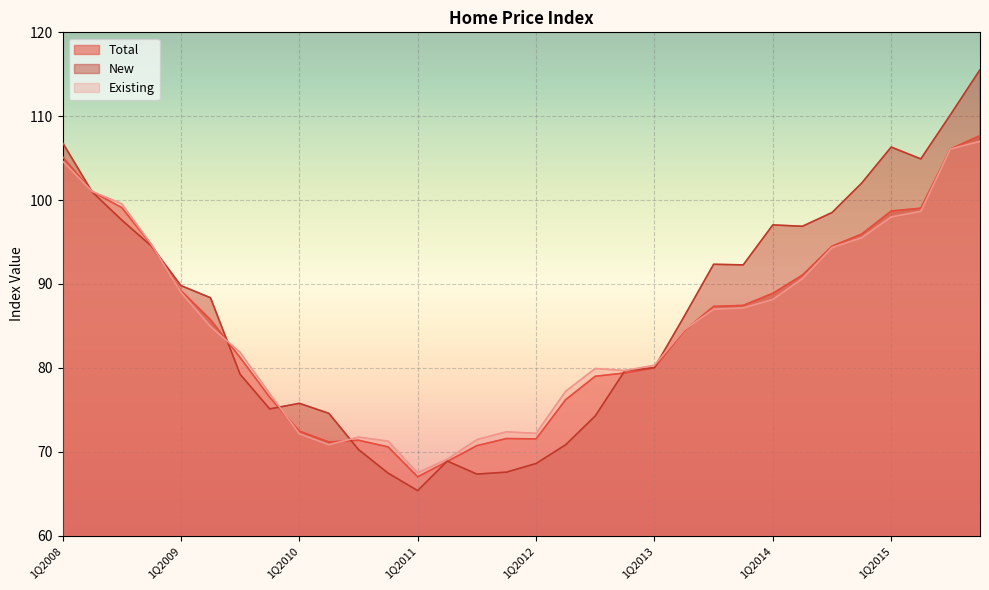

Which series has the largest total across all categories?

New